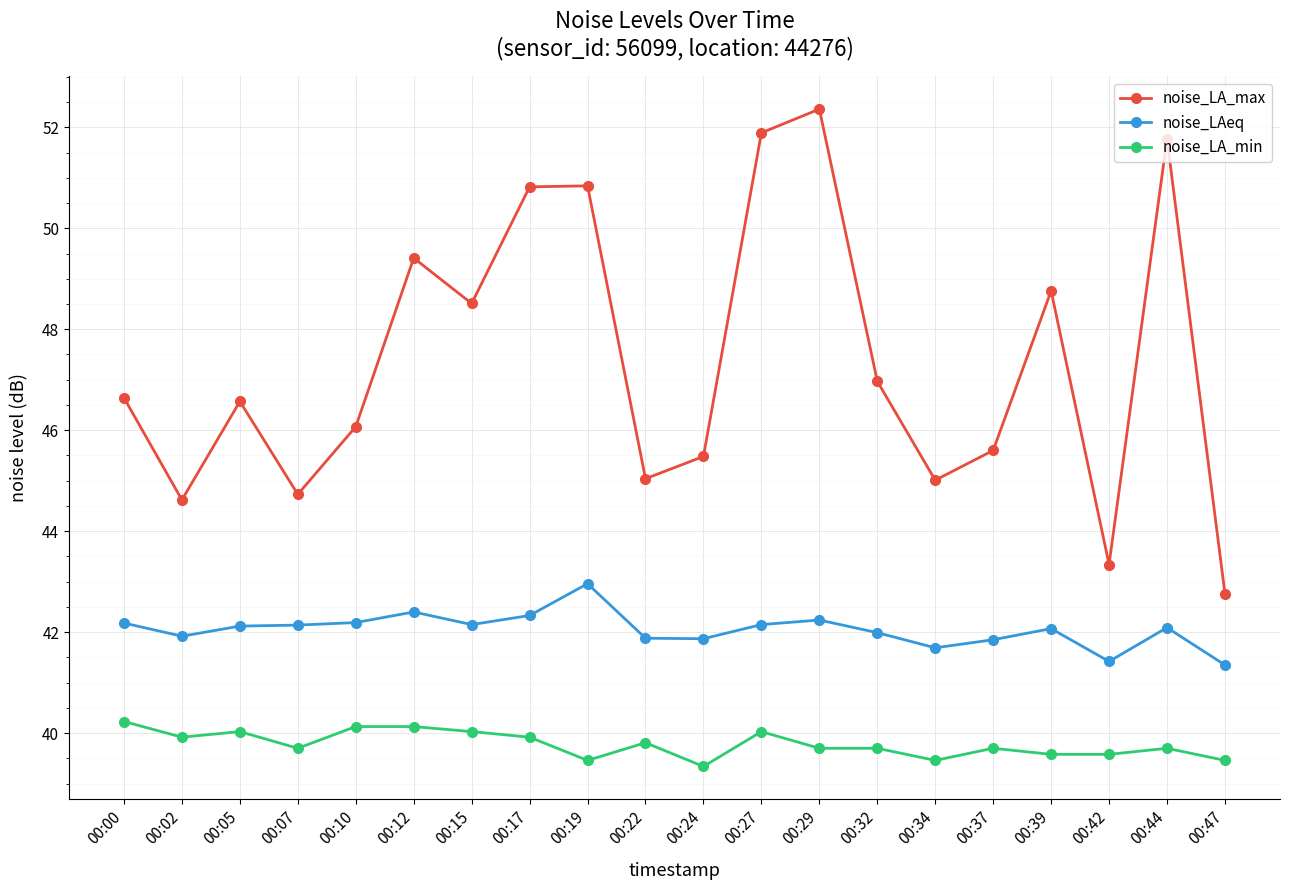

What is the sum of the noise_LA_min values at 00:15 and 00:17?

80.0